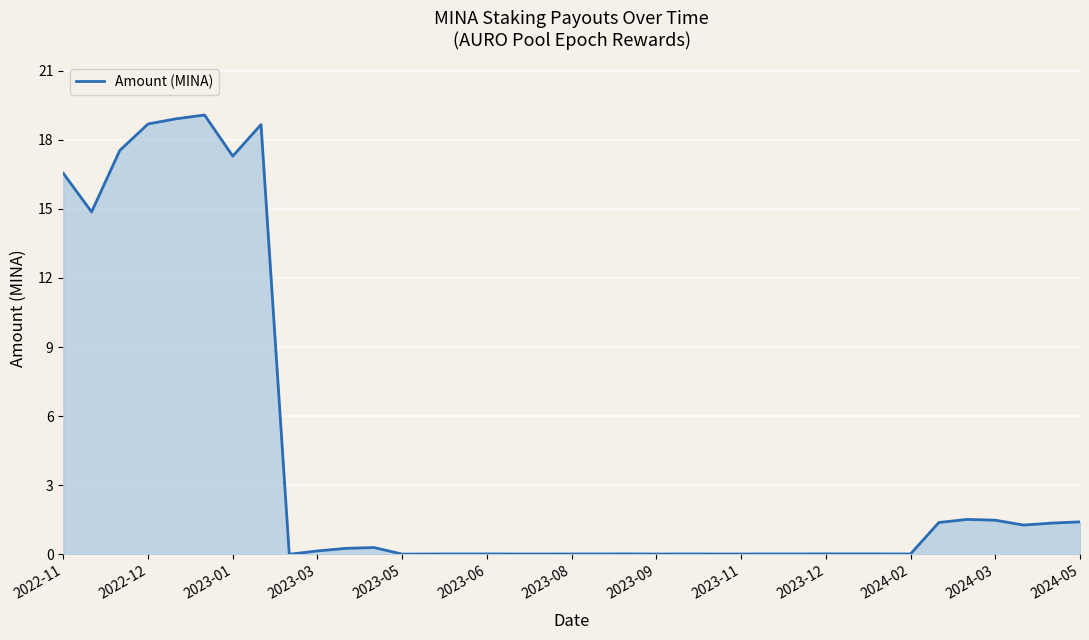

What is the difference between the maximum and minimum values?

19.1